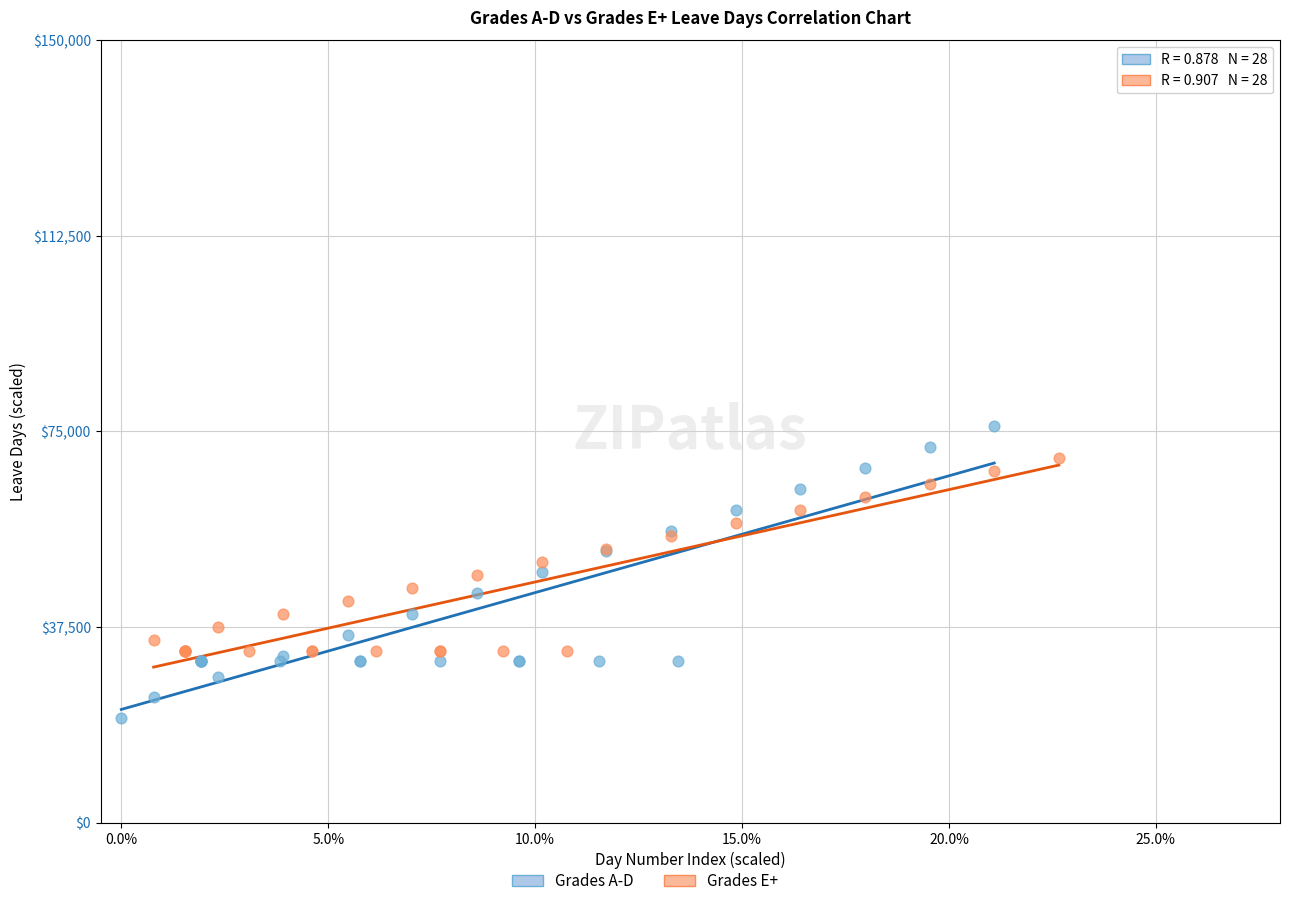

Which series reaches the minimum Y coordinate?

Grades A-D